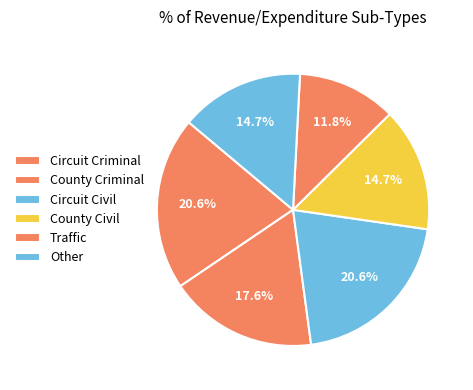

True or false: County Criminal accounts for 2% of the total.

False